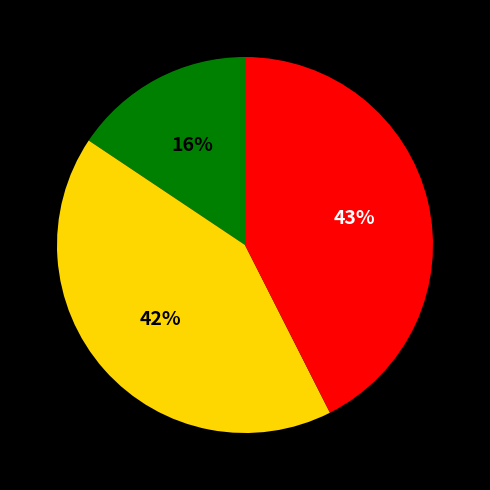

Does any single category account for the majority?

No